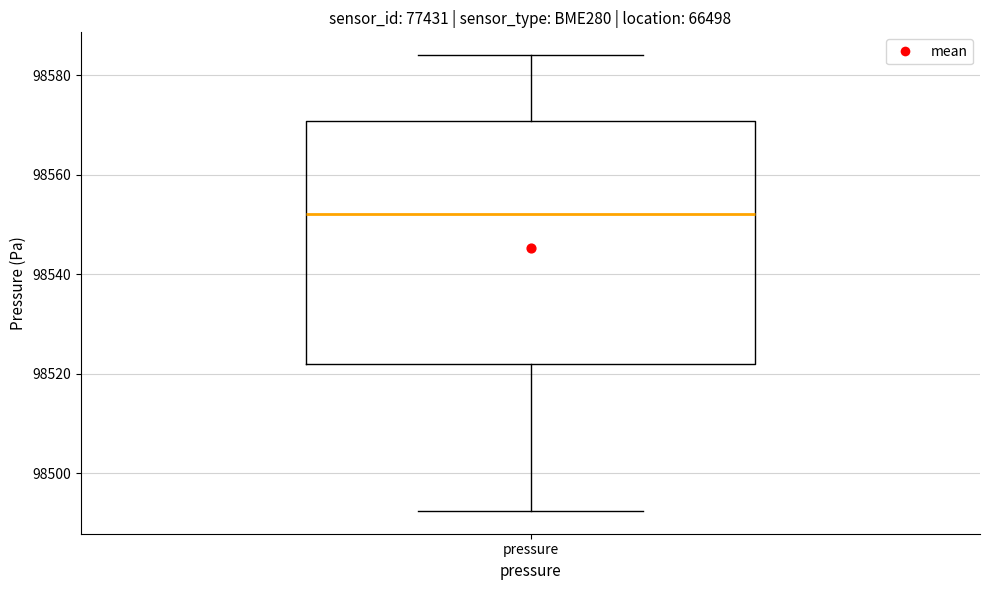

Read this box plot against the y-axis: the position of the median line, the range covered by the box, and the ends of both whiskers. The values are not printed on the chart, so give them approximately, as read against the axis.

median 98552, box 98522 to 98570, whiskers 98492 to 98584